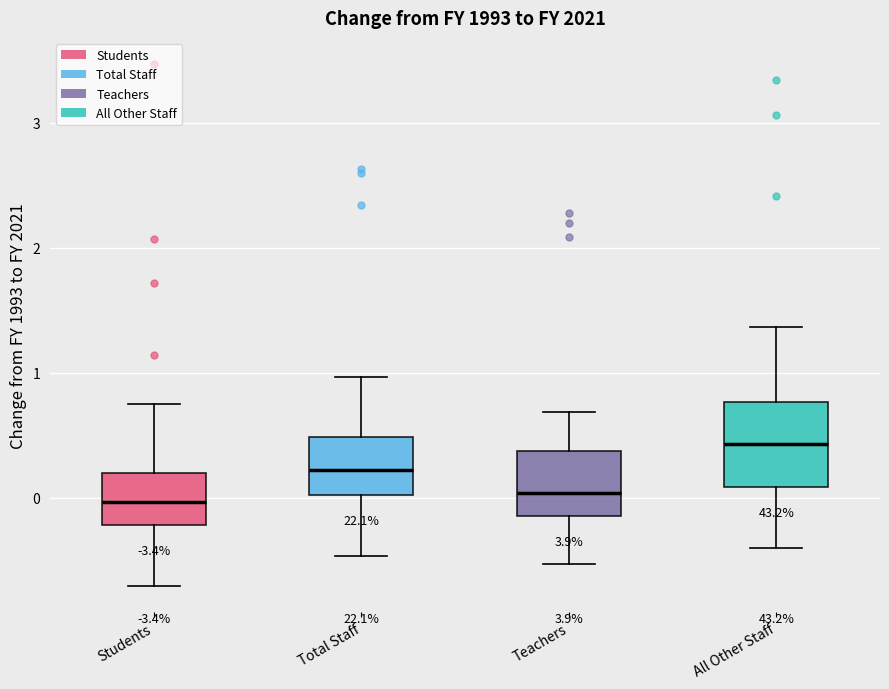

Where is the lower edge of the box for Teachers on the y-axis? The values are not printed on the chart, so give them approximately, as read against the axis.

-0.1